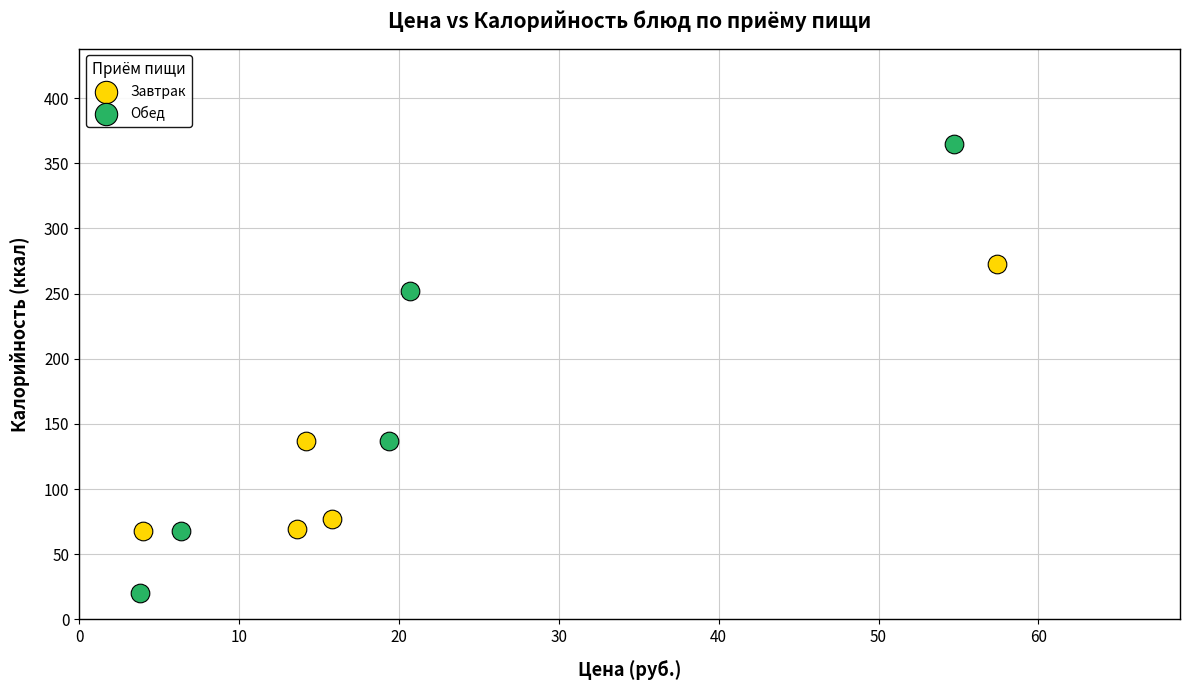

Which series has the widest spread of Y values?

Обед